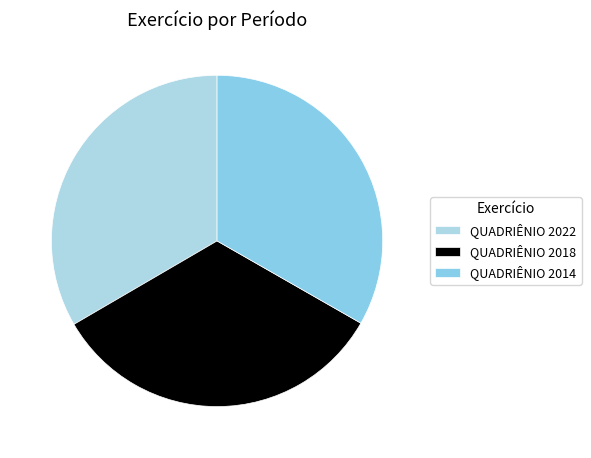

Count the number of slices in the pie.

3